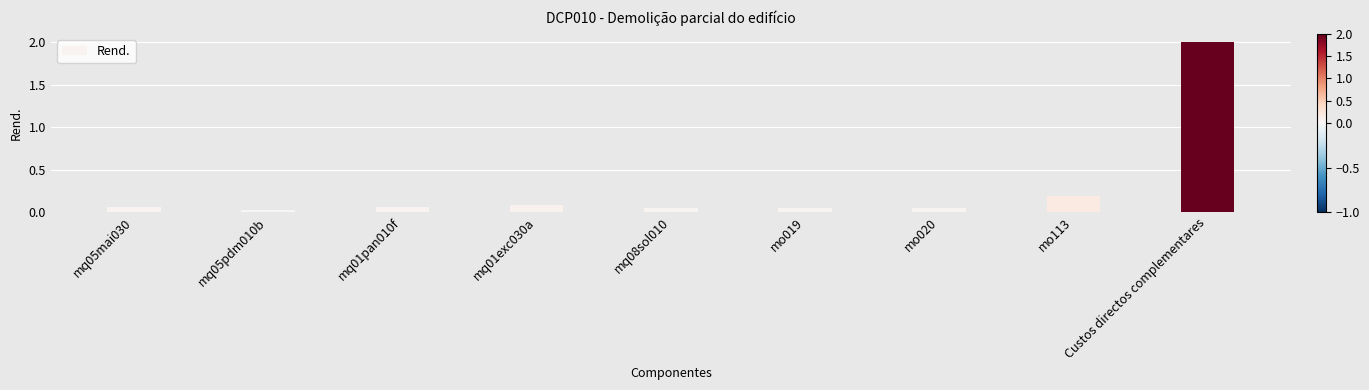

True or false: the data shows 0.2 at mo113.

True